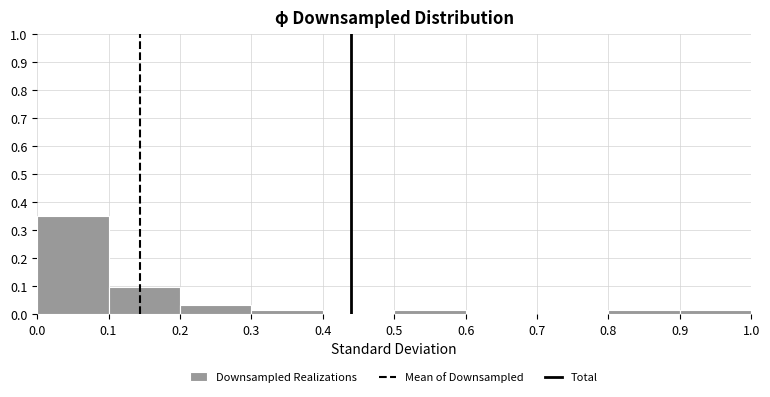

Over which range of the x-axis is the bar tallest?

0.0 to 0.1